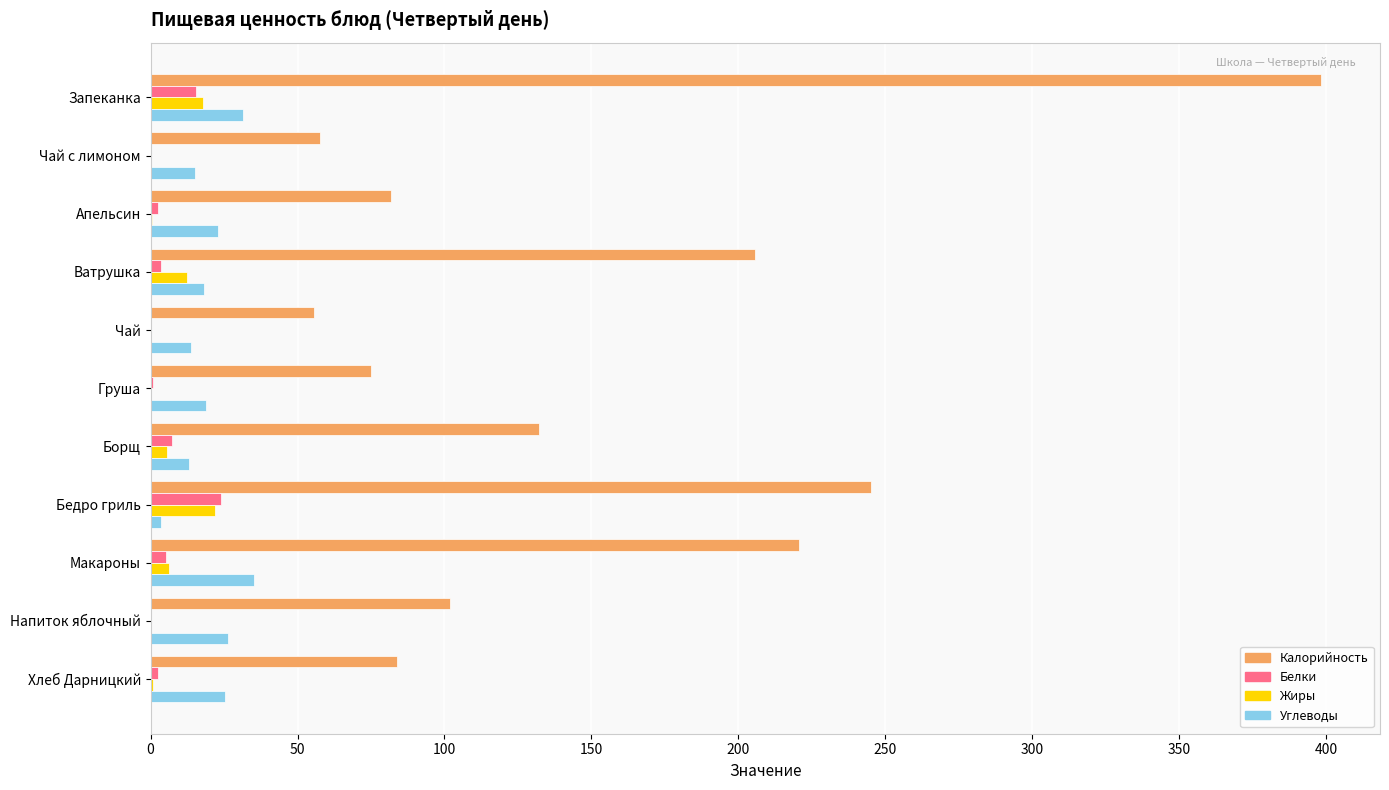

Is it true that Калорийность equals 165.4 at Напиток яблочный?

False